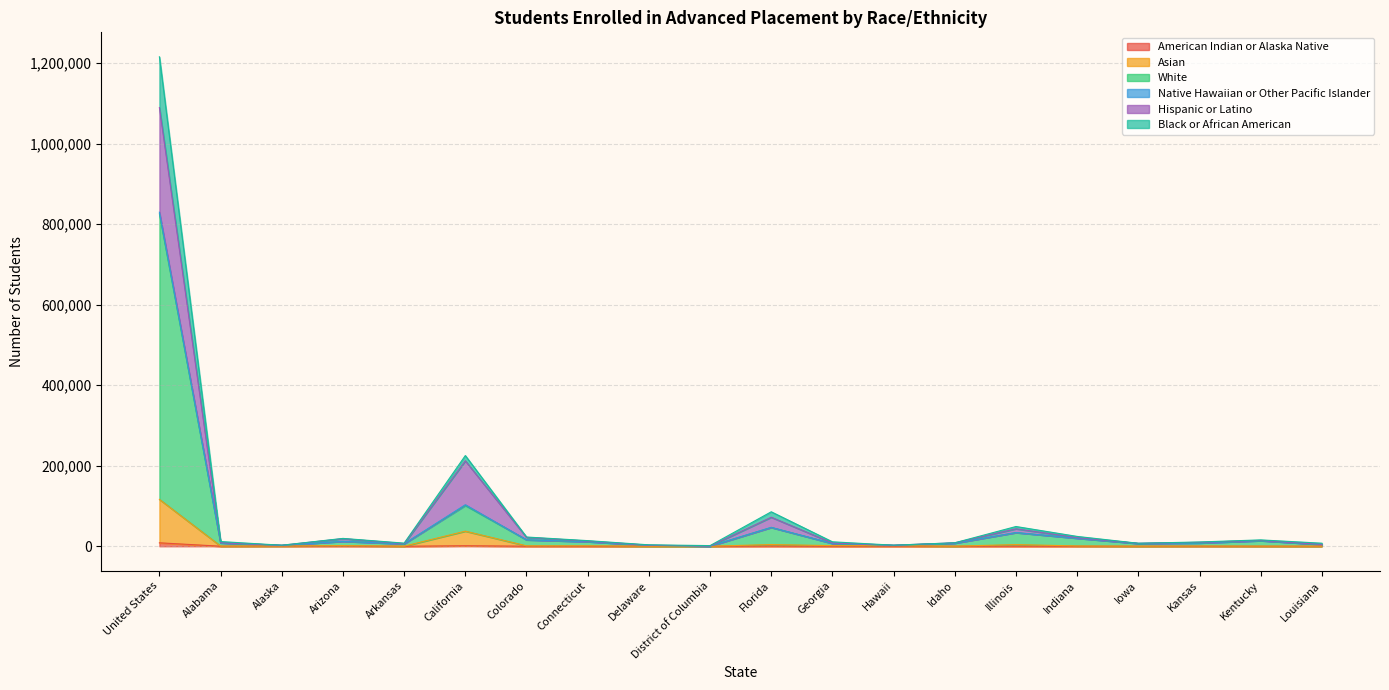

Between Arizona and Georgia, which is larger?

Arizona